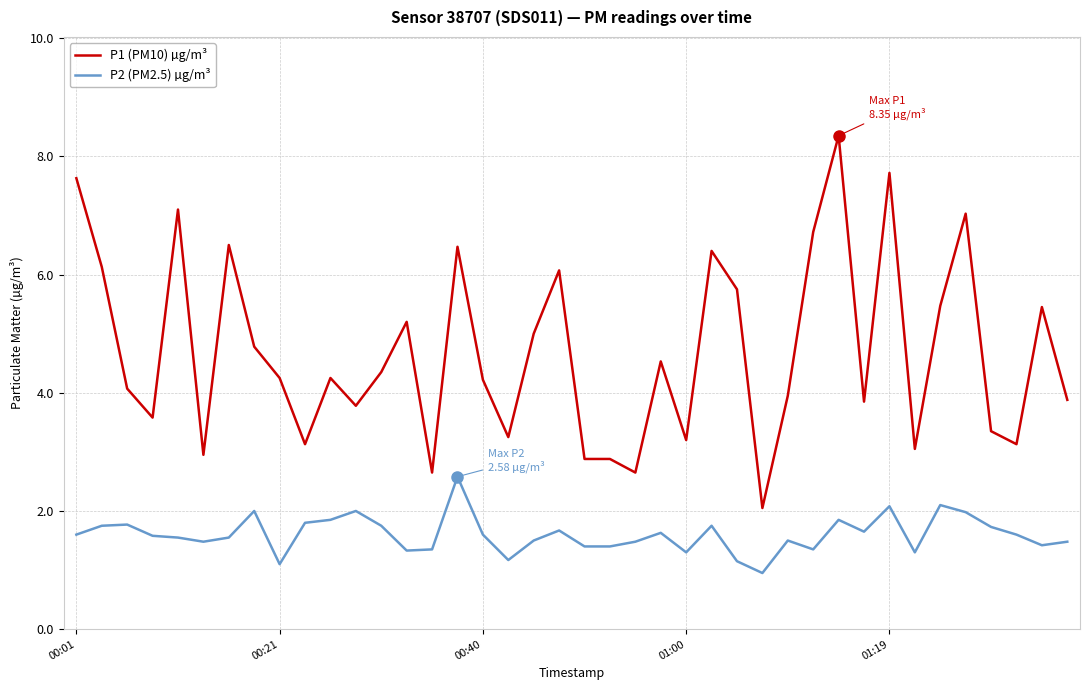

List the series in order of their overall mean, highest first.

P1 (PM10) µg/m³, P2 (PM2.5) µg/m³